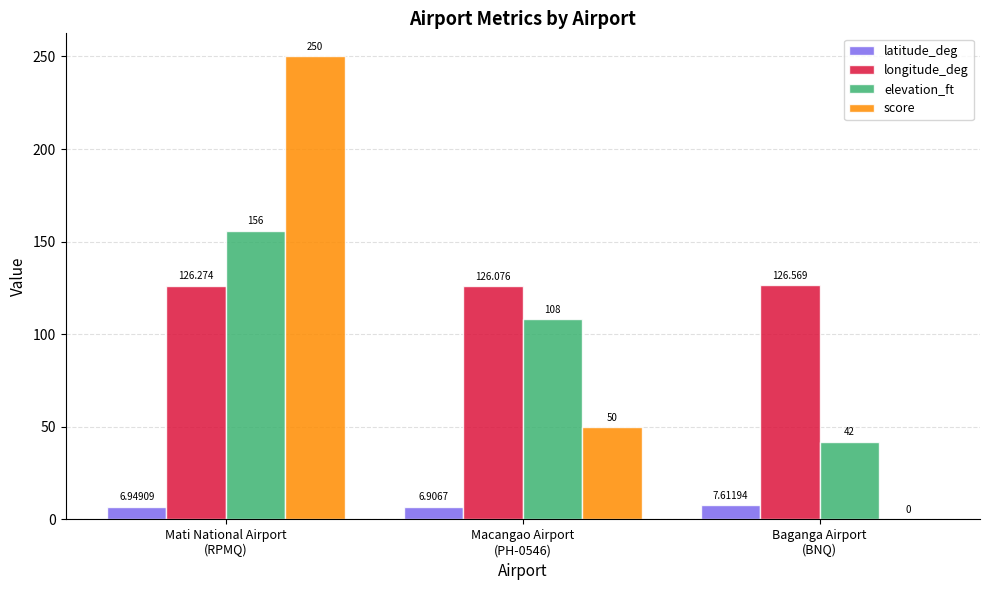

What is the sum of all longitude_deg values?

378.9